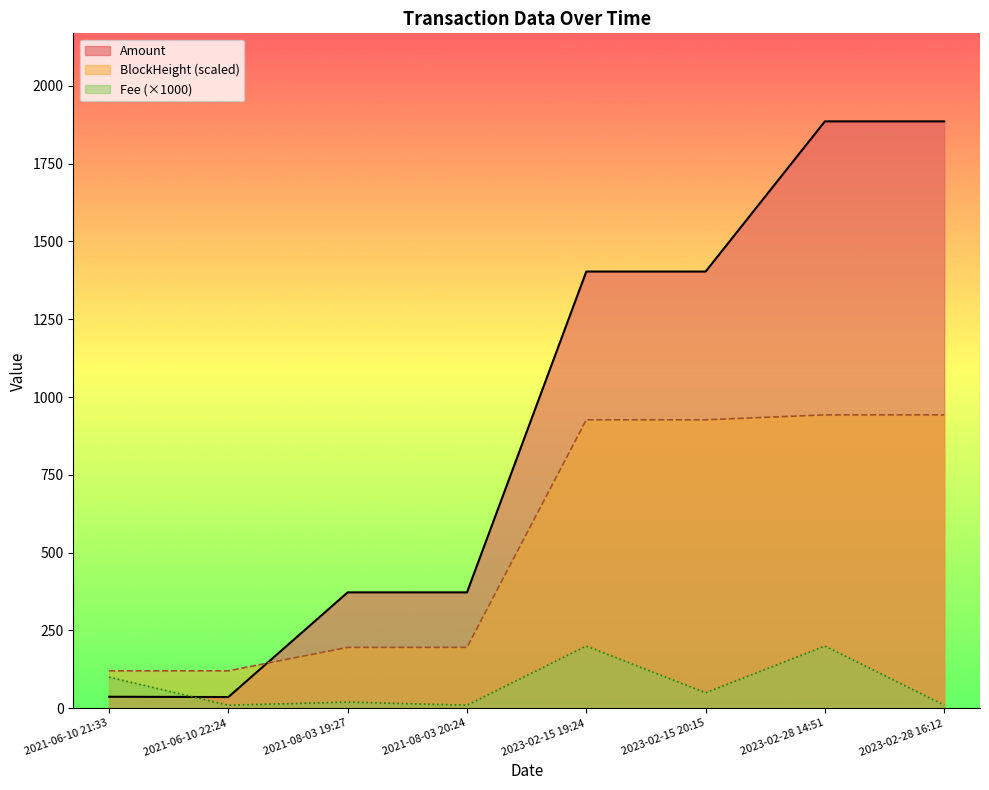

Is it true that Amount equals 1403.3 at 2023-02-15 19:24?

True